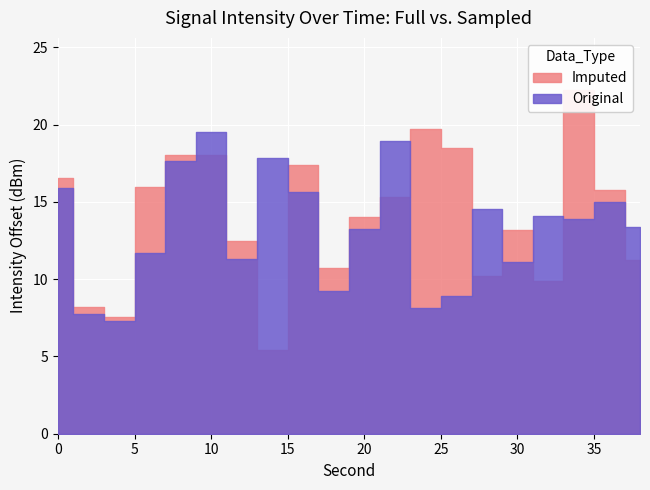

How many series are shown in this chart?

2